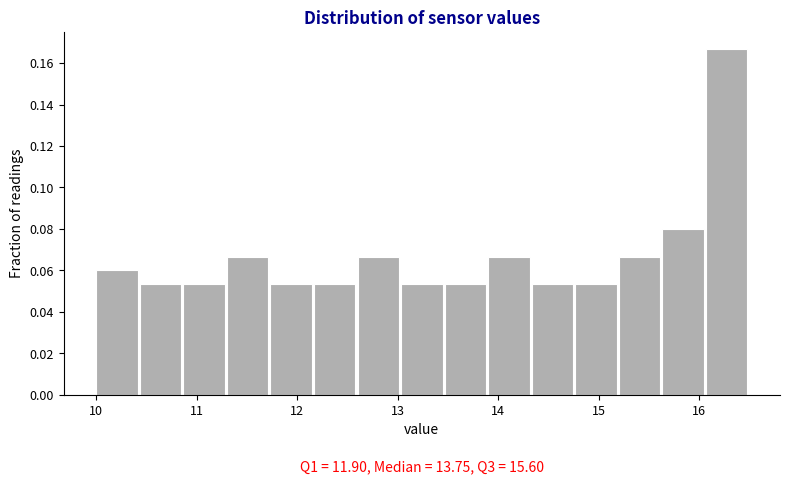

Which range on the x-axis has the tallest bar?

16.1 to 16.5